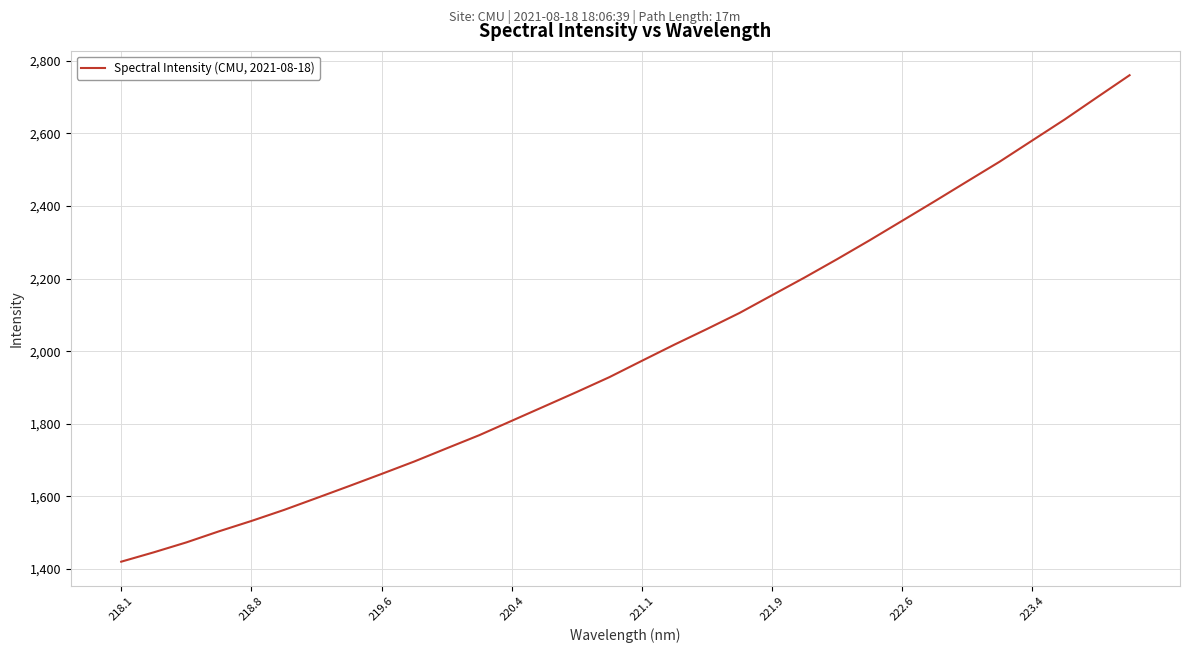

What is the smallest value displayed?

1420.2